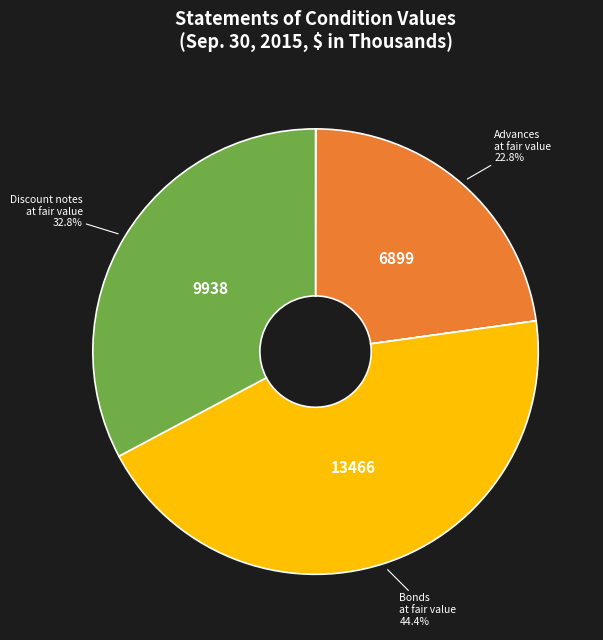

Is there any slice that represents more than half of the pie?

No